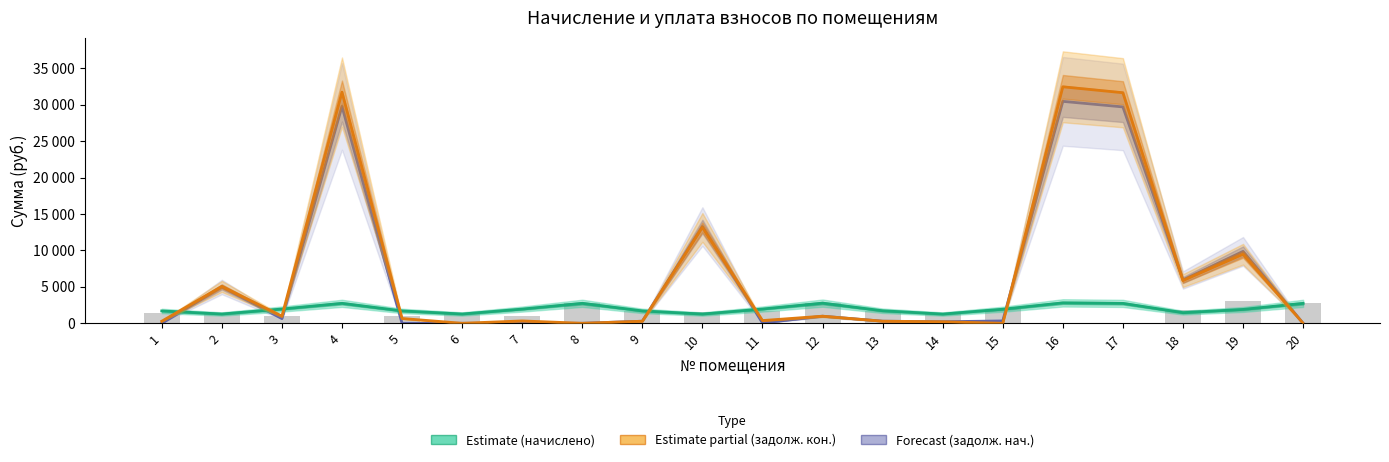

Is it true that задолженность кон. (partial) equals -15092.7 at 20?

False